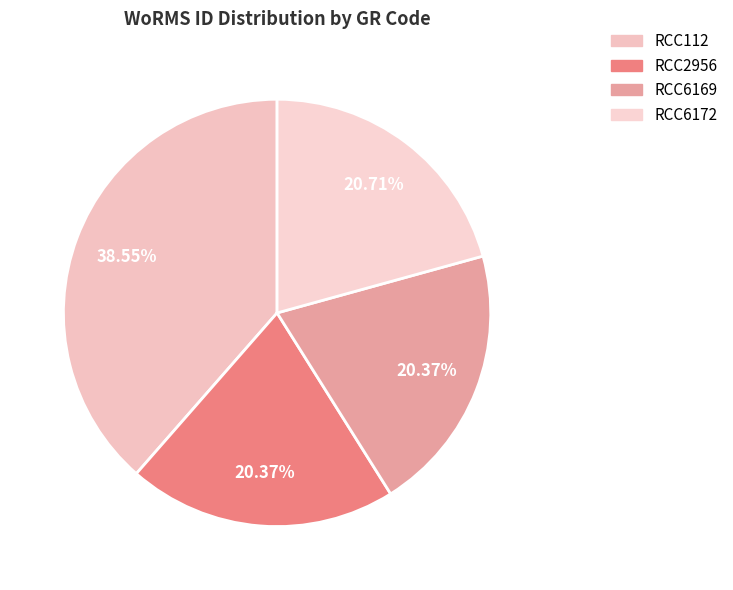

What is the ratio of the value at RCC2956 to the value at RCC6172?

1.0